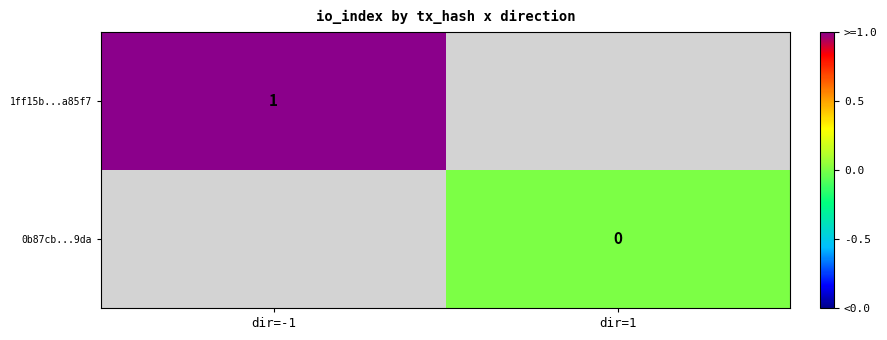

How many distinct data groups are displayed?

2